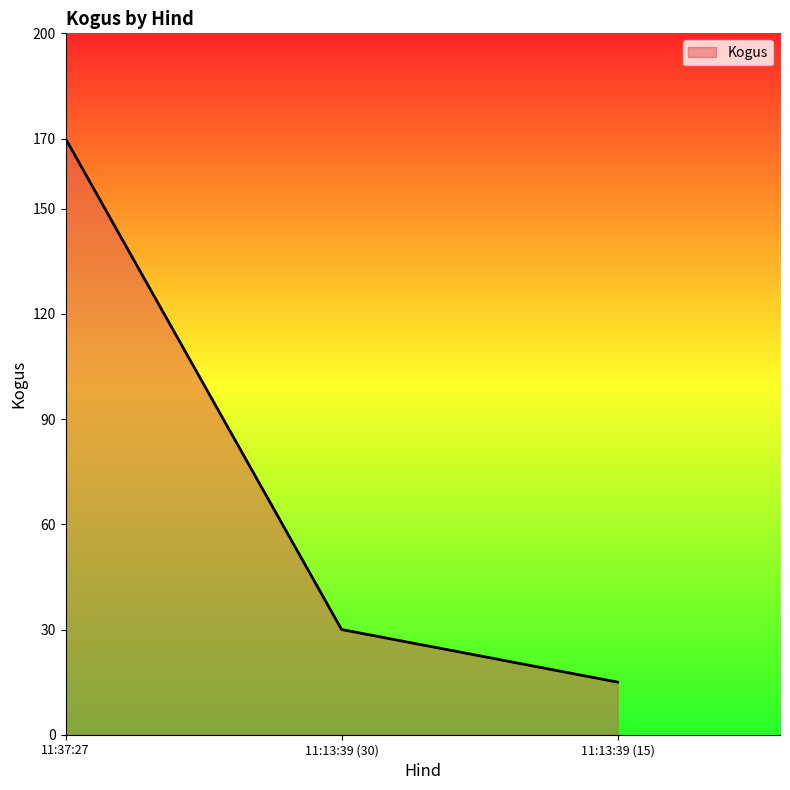

List the labels in order of value, largest first.

11:37:27, 11:13:39 (30), 11:13:39 (15)